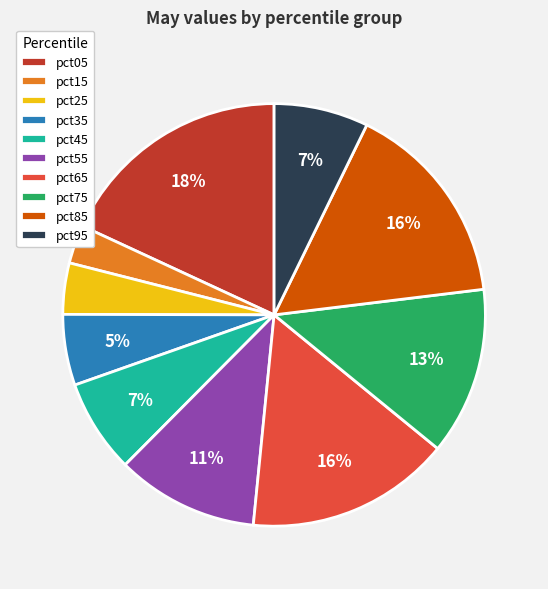

To the nearest percent, what is the difference between the pct15 and pct45 slice percentages?

4%